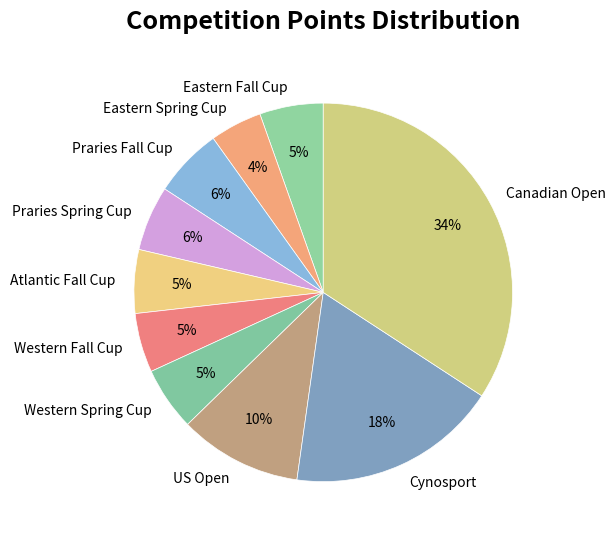

Is there any slice that represents more than half of the pie?

No